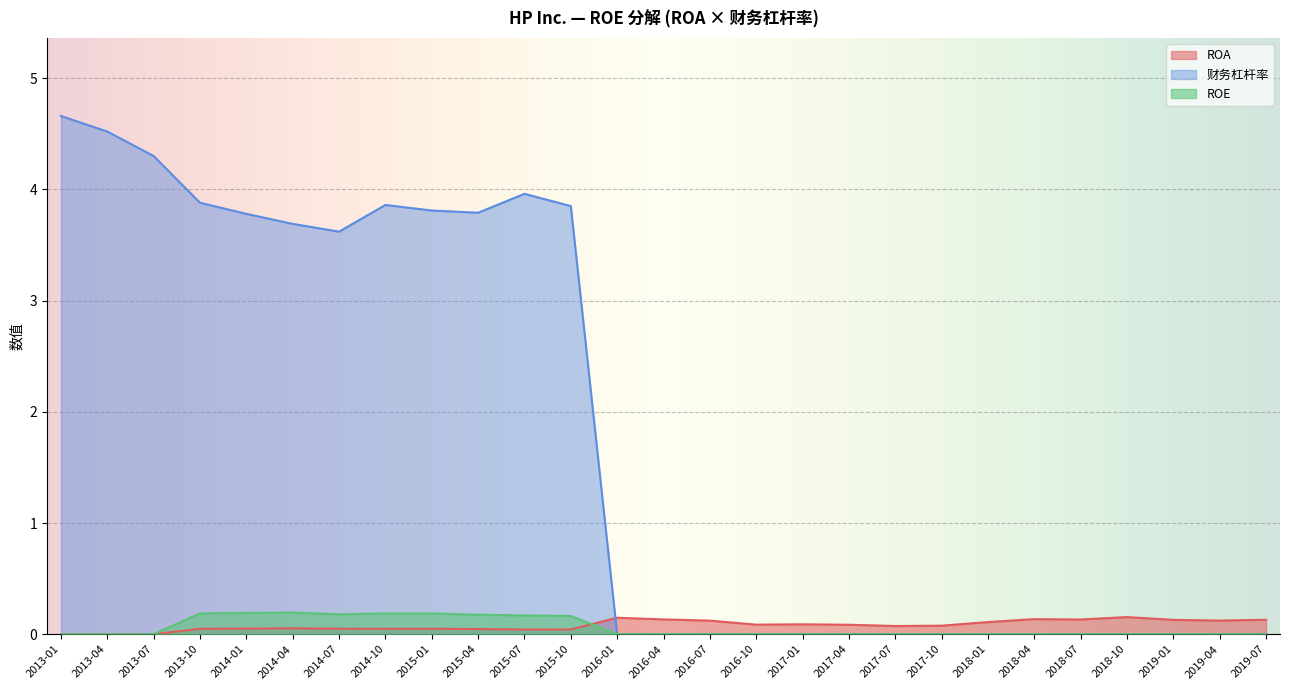

Rank the series at 2018-01 from highest to lowest value.

ROA, 财务杠杆率, ROE